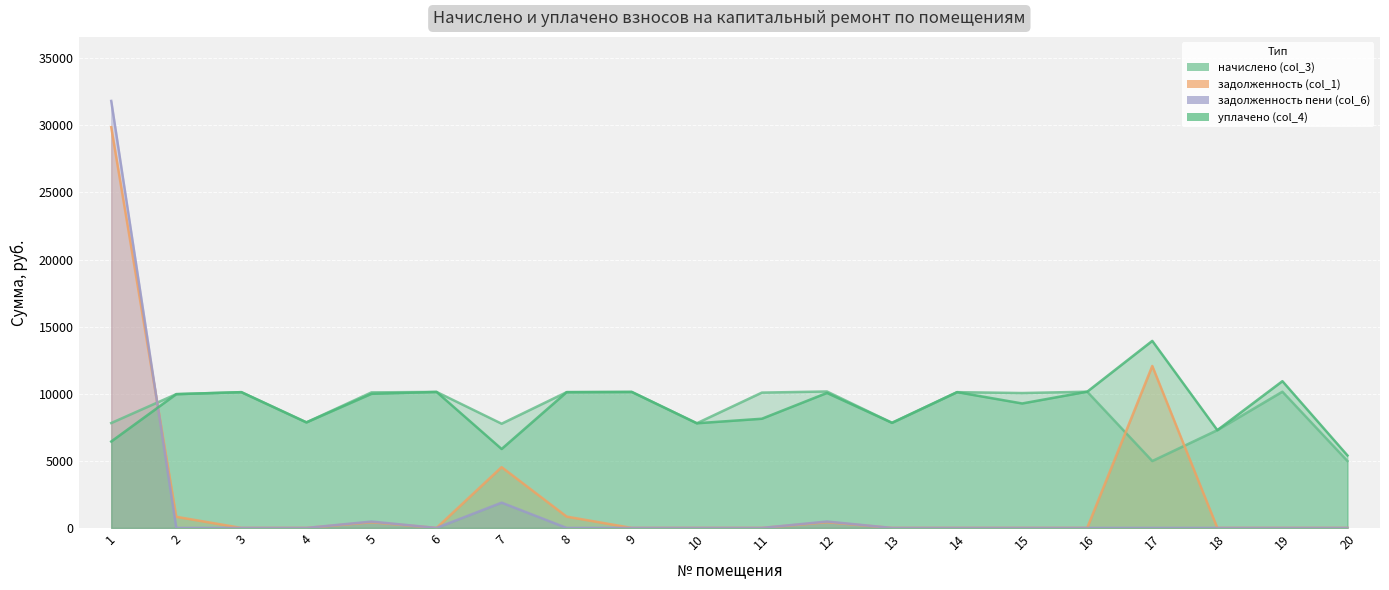

In уплачено (col_4), how many points are higher than both neighbors (excluding endpoints)?

7